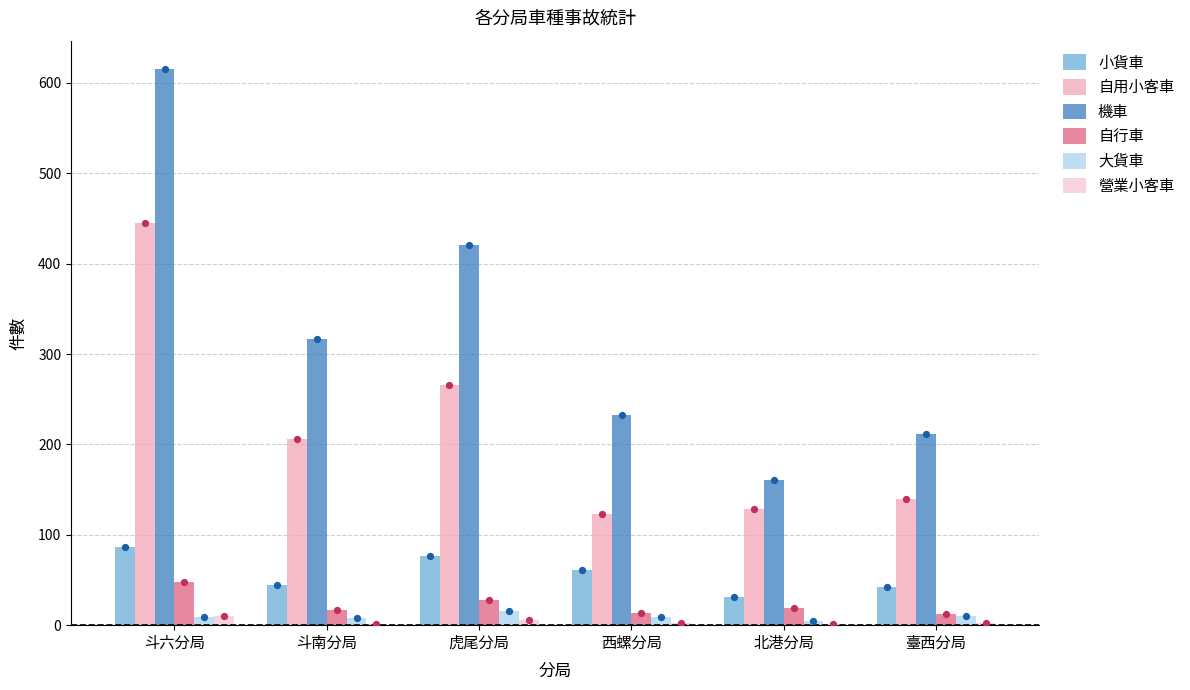

Which series contains the lowest Y value?

營業小客車